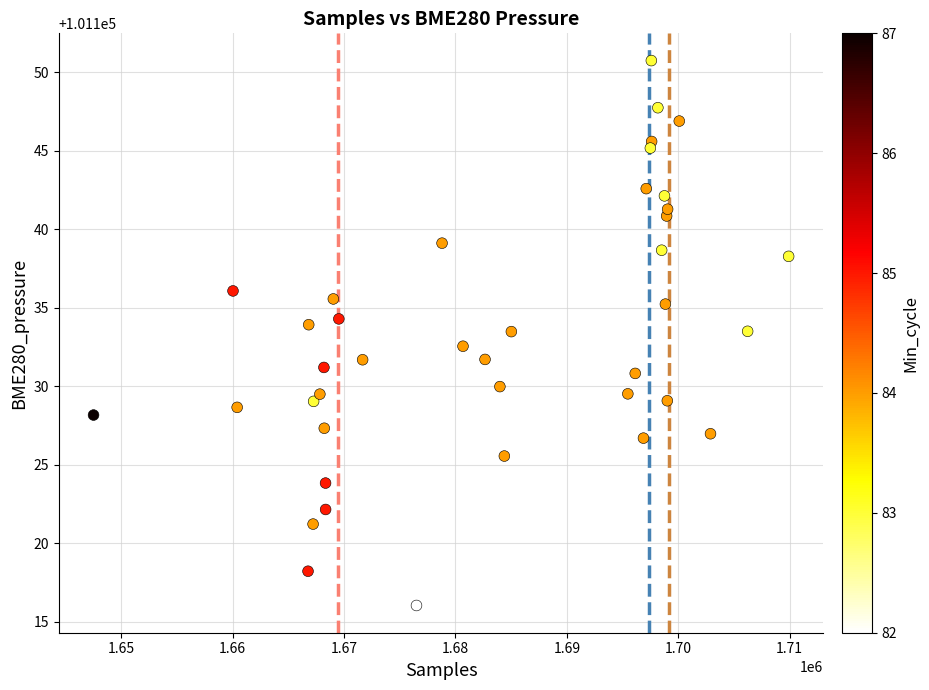

What is the range of X values (max minus min)?

62422.0